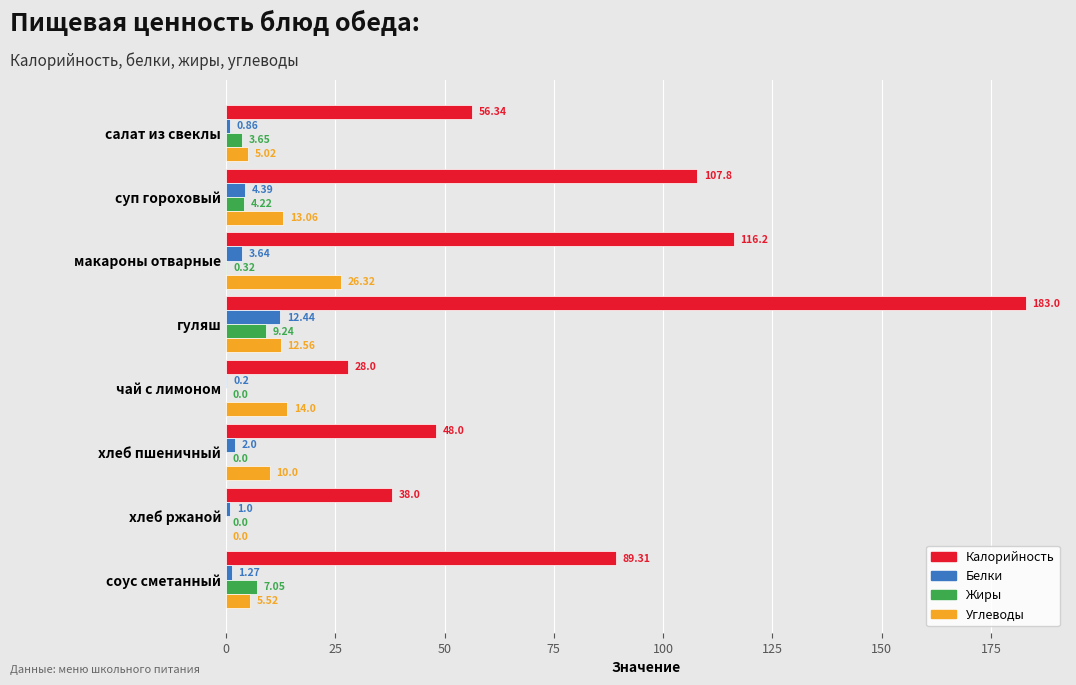

What are all the series names shown in the legend?

Калорийность, Белки, Жиры, Углеводы